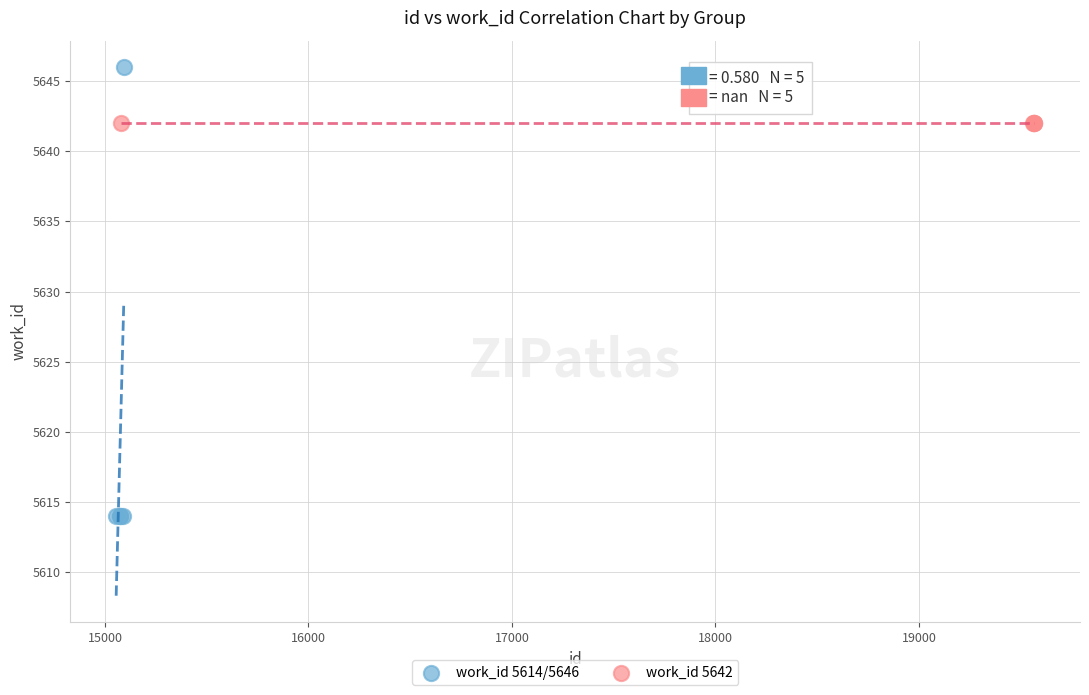

Which series contains the highest Y value?

work_id 5614/5646